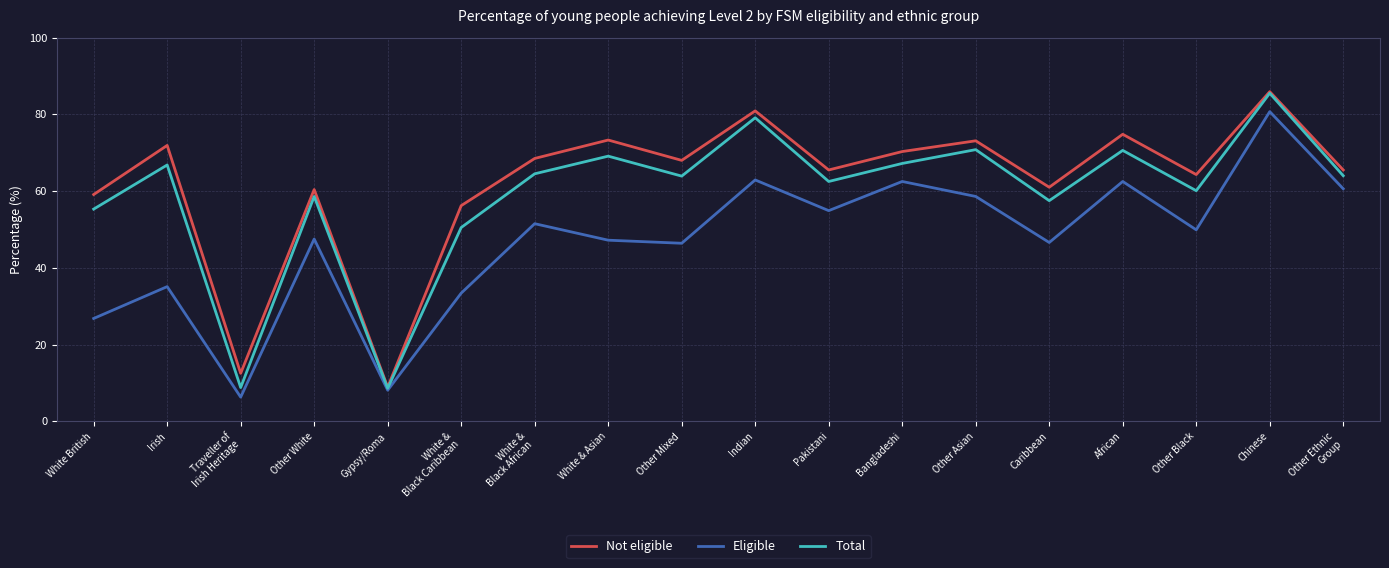

What value does the Not eligible series have at Chinese?

85.9